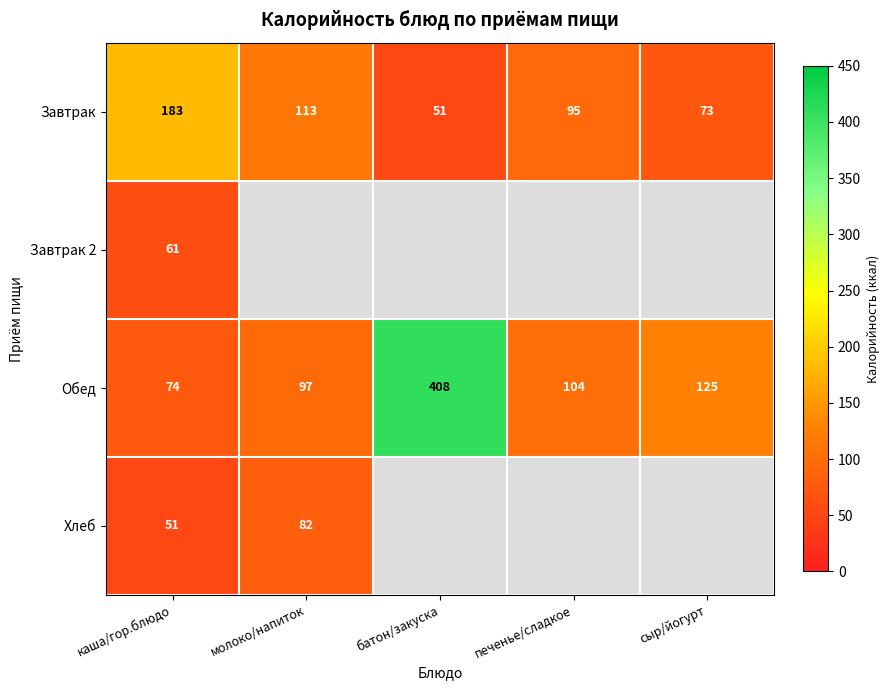

Which has a higher value, печенье/сладкое or молоко/напиток?

молоко/напиток